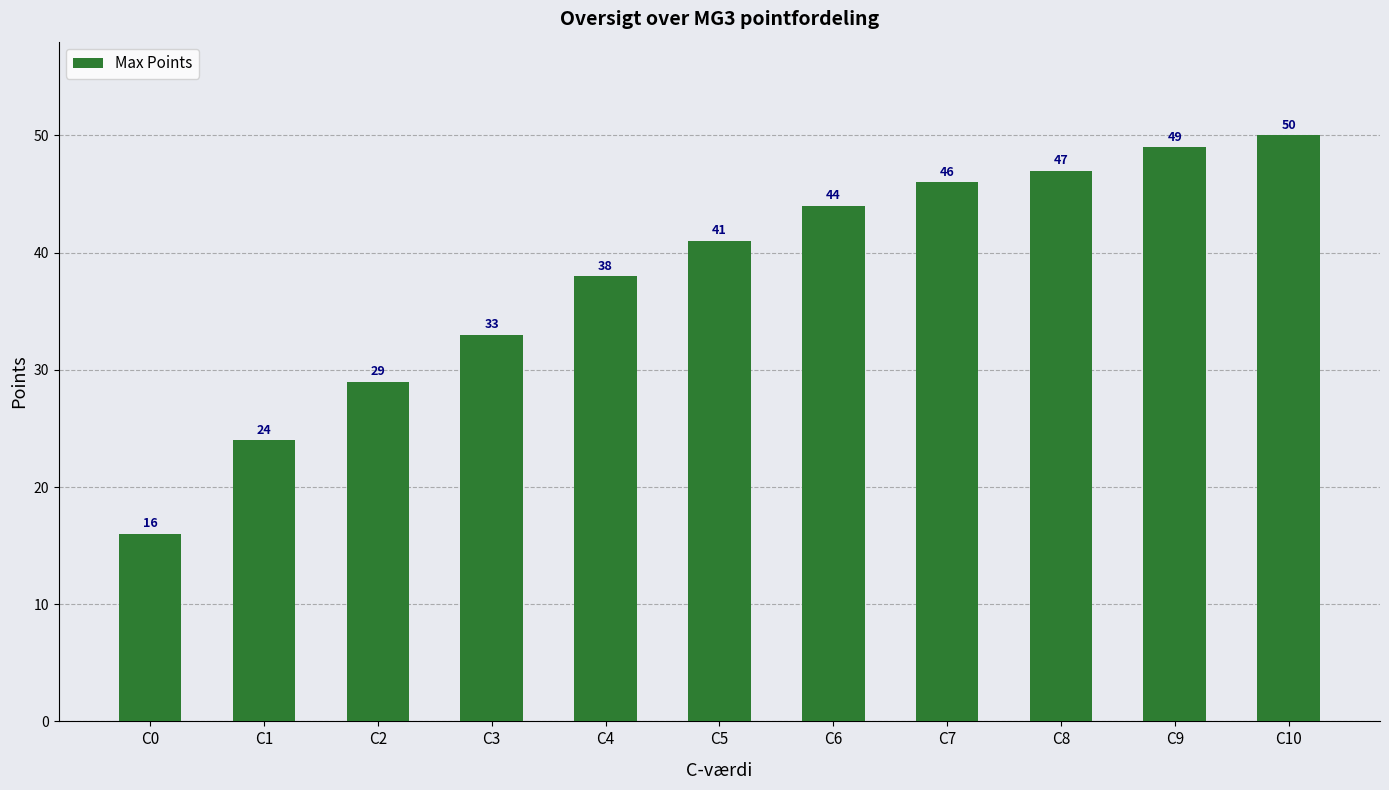

Which category has the lowest value across all series?

C0